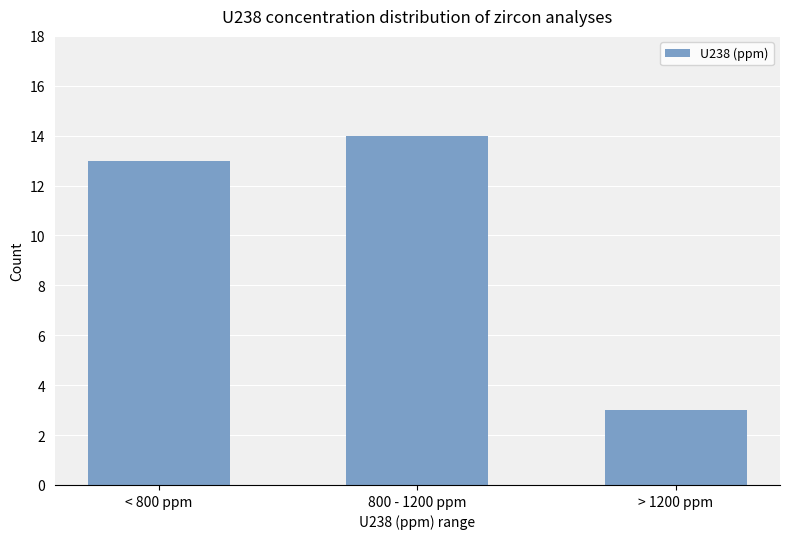

What is the label of the 3rd bar from the right?

< 800 ppm